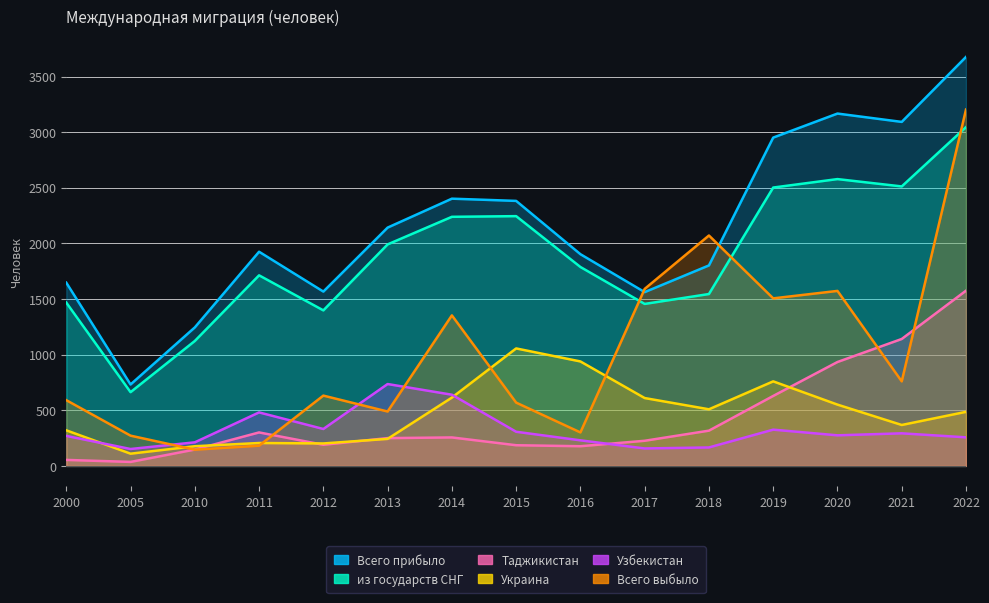

Which series has the largest total across all categories?

Всего прибыло